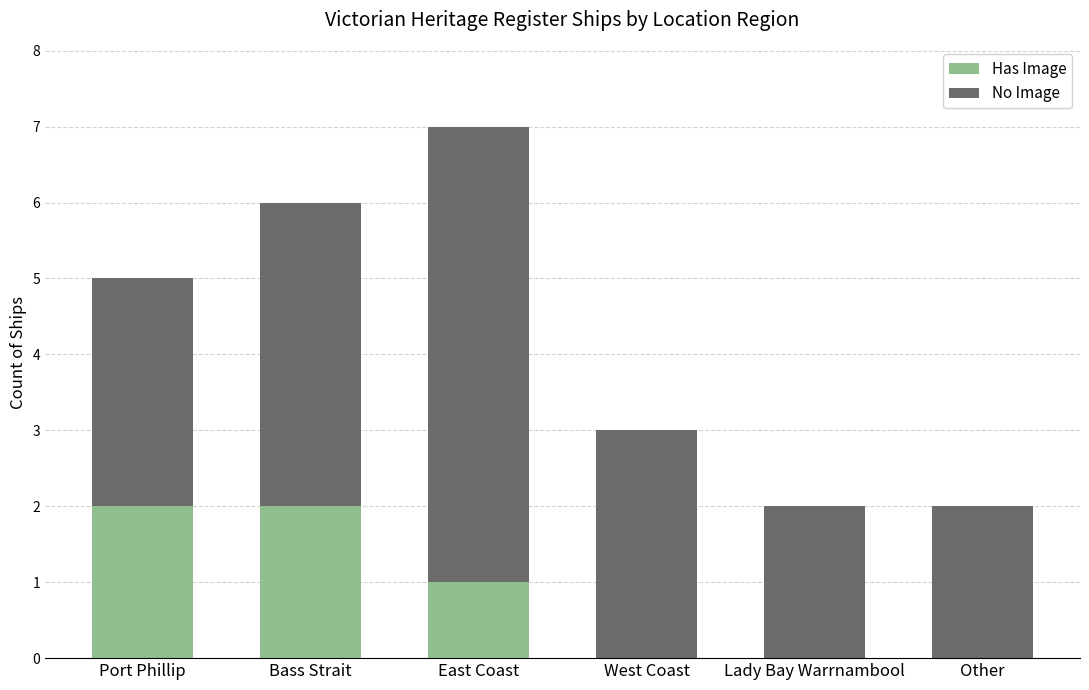

What is the total value across all series at West Coast?

3